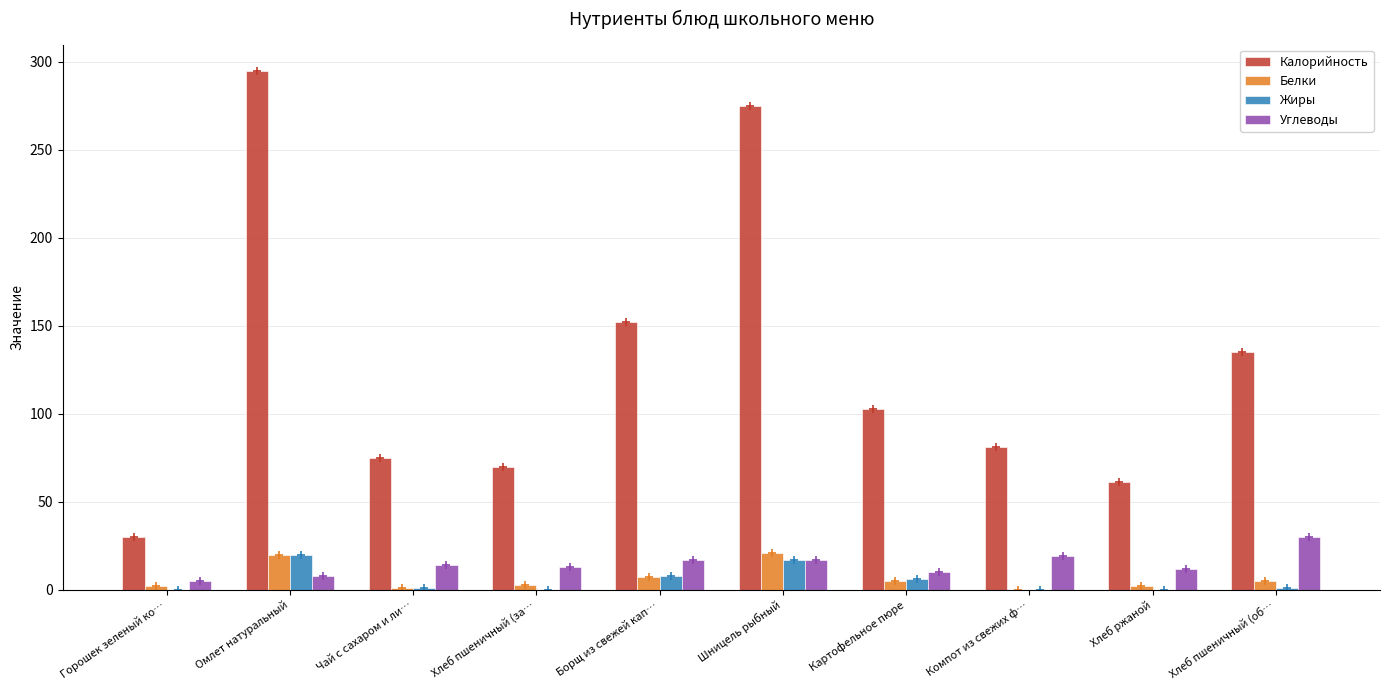

What is the difference between the Жиры values at Чай с сахаром и ли… and Картофельное пюре?

5